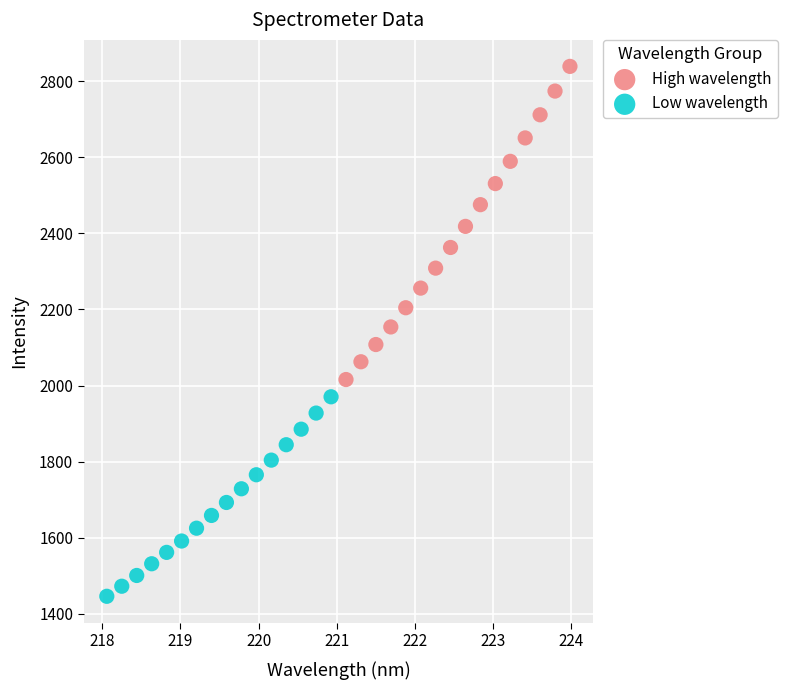

Which series has the widest spread of Y values?

High wavelength